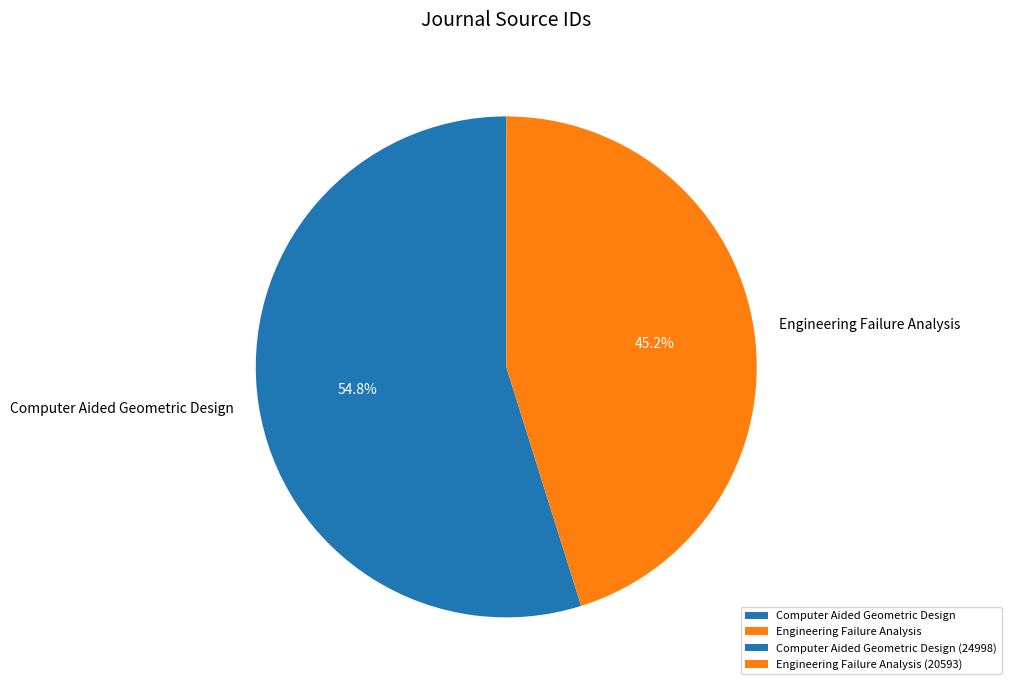

To the nearest percent, what portion does Engineering Failure Analysis represent?

45%